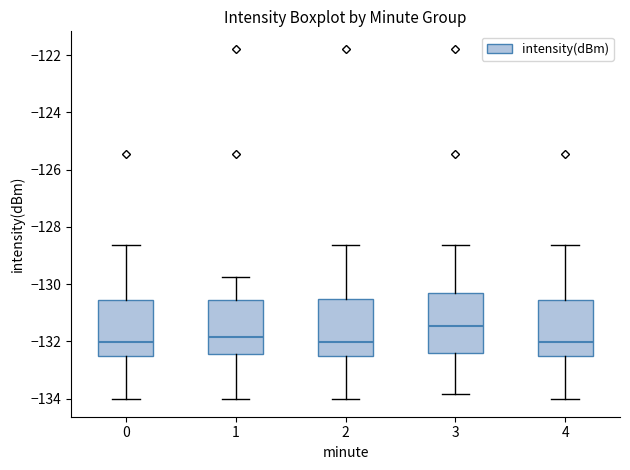

Where is the upper edge of the box at x = 0 on the y-axis? The values are not printed on the chart, so give them approximately, as read against the axis.

-130.6